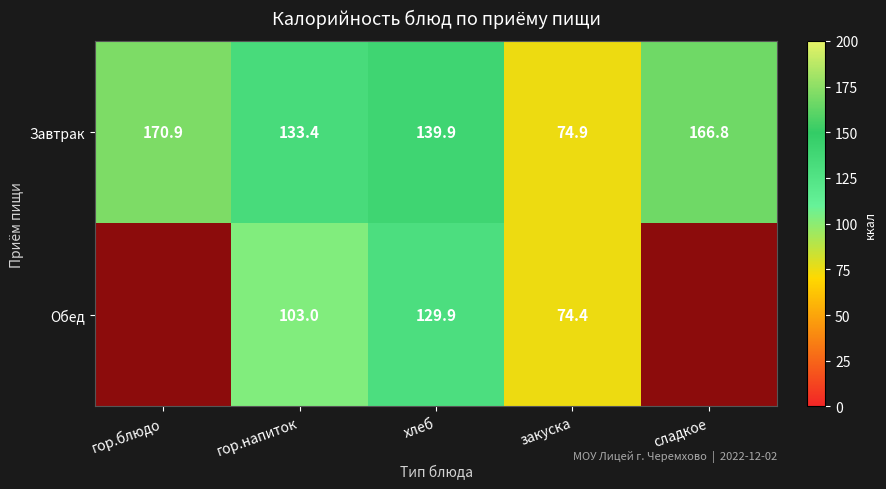

At which label does Завтрак reach its minimum?

закуска